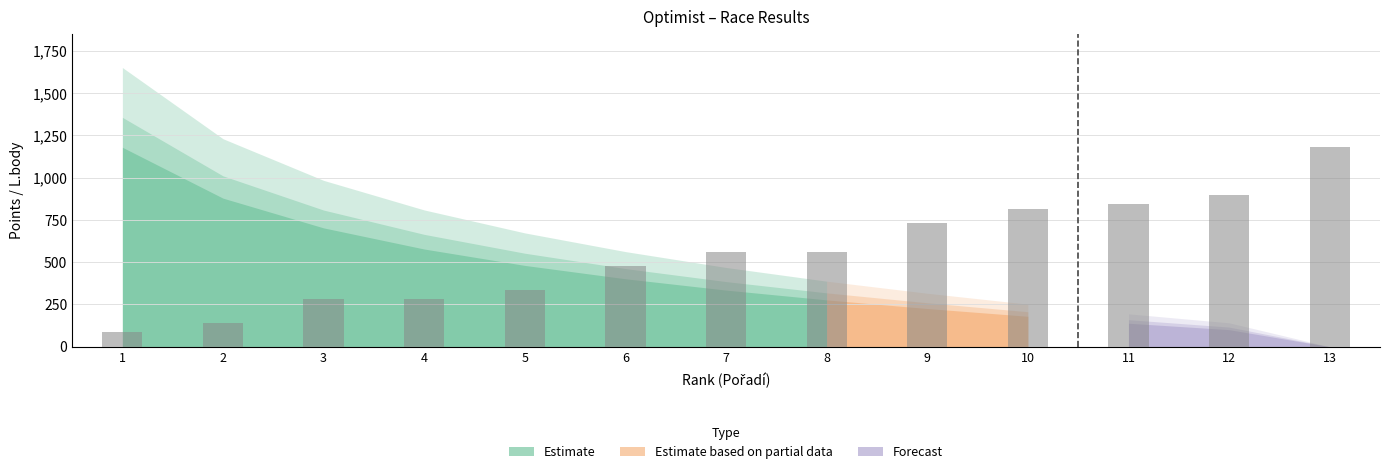

What is the smallest value displayed?

84.3